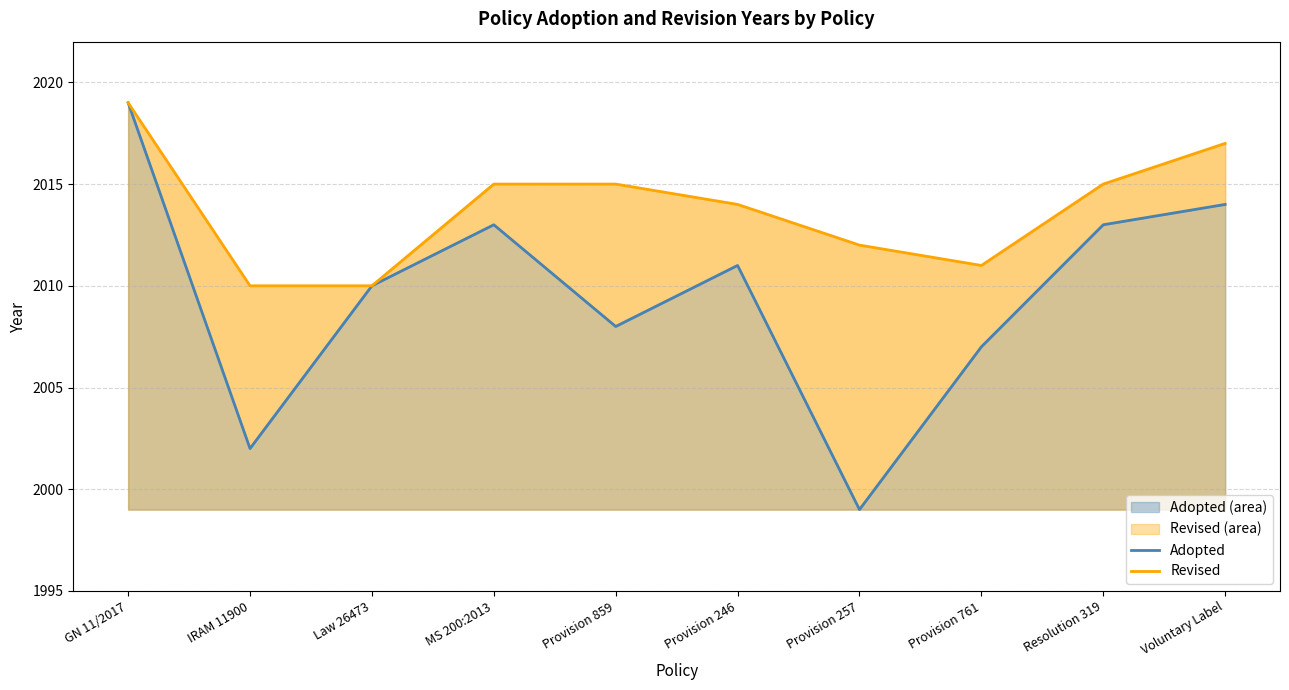

What are all the series names shown in the legend?

Adopted, Revised